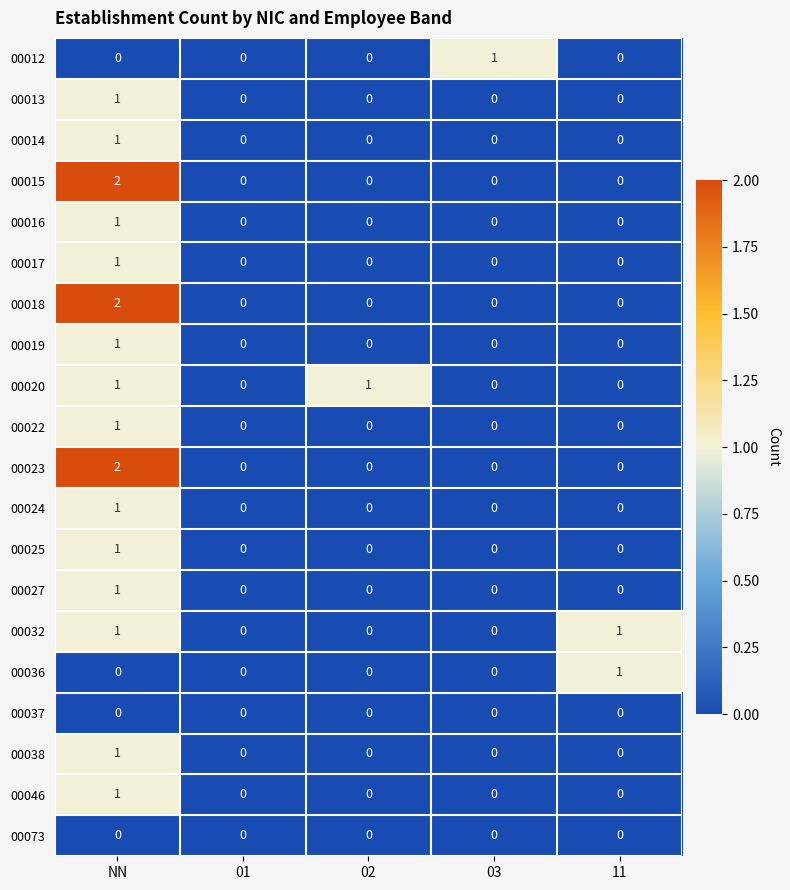

At which category is the sum across all series the highest?

NN